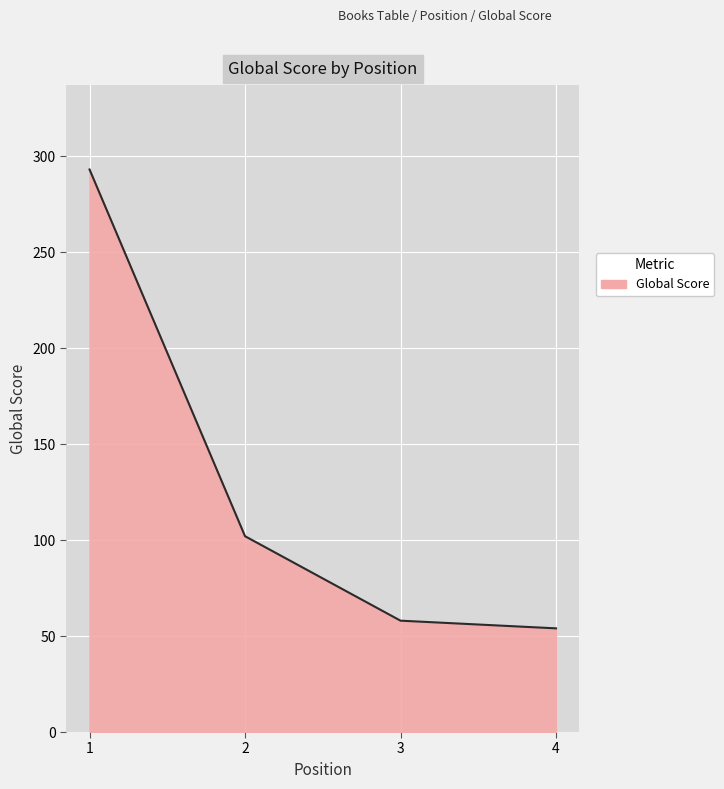

True or false: there are more than 1 points higher than both neighbors.

False